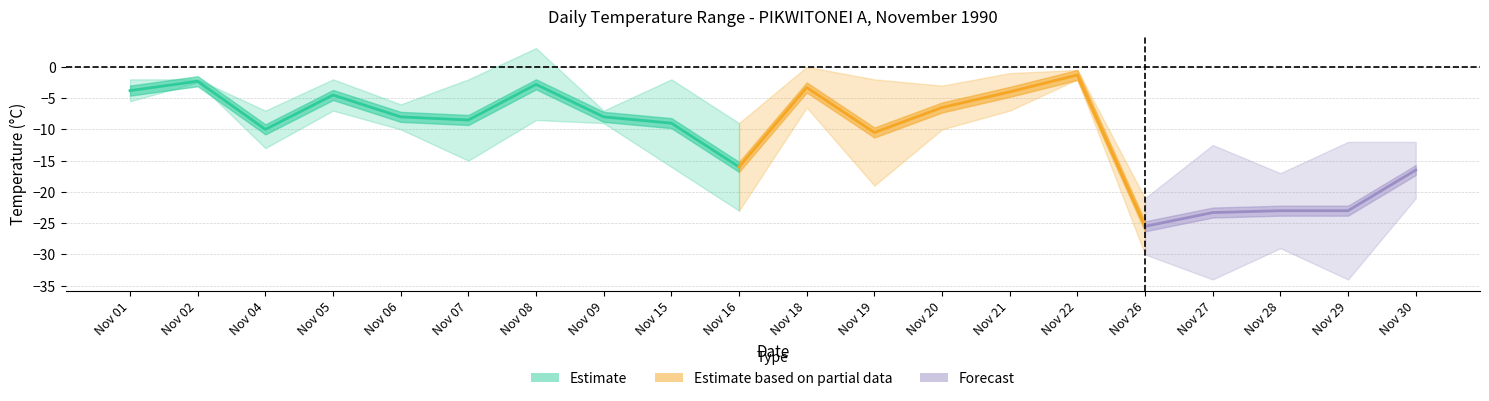

How many negative values does the max_temp series have?

18